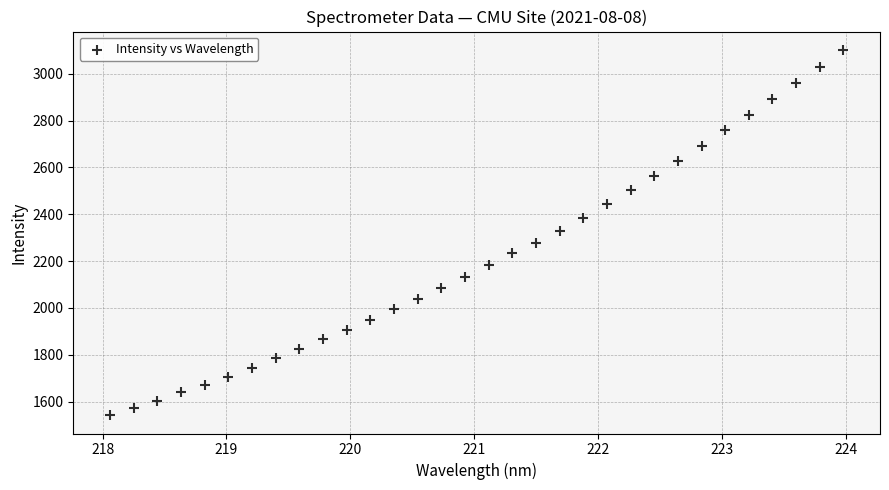

What is the range of X values (max minus min)?

5.9